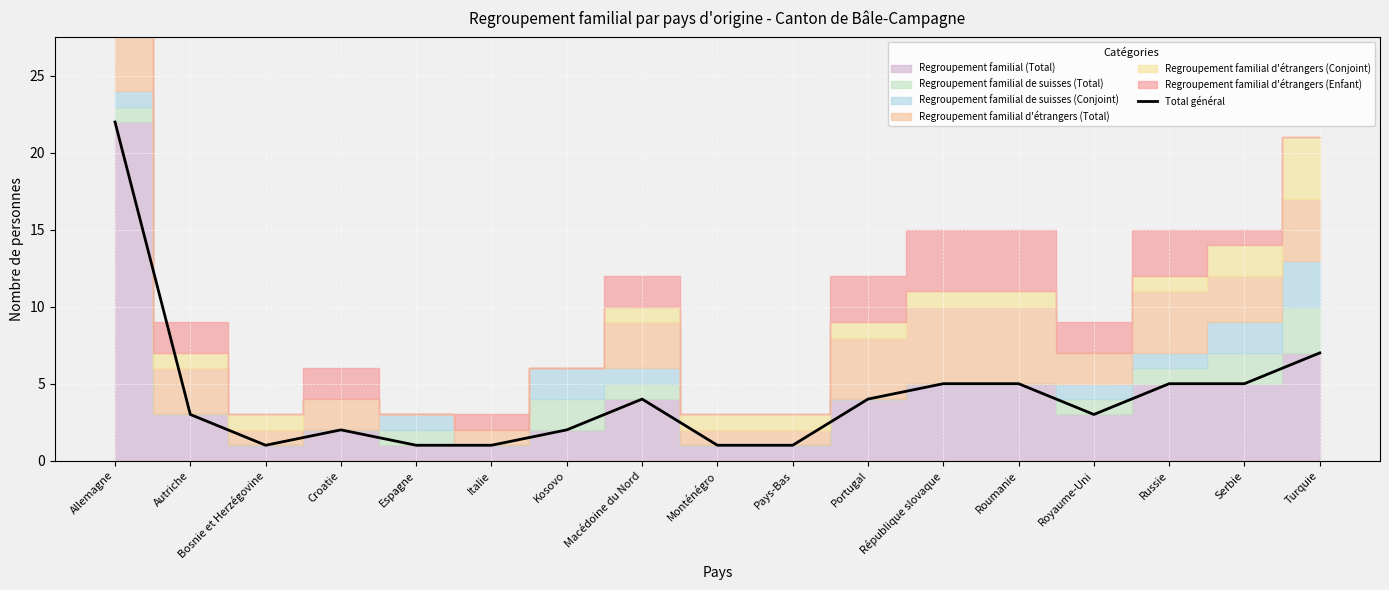

The chart shows a value of 1 at Pays-Bas. True or false?

True